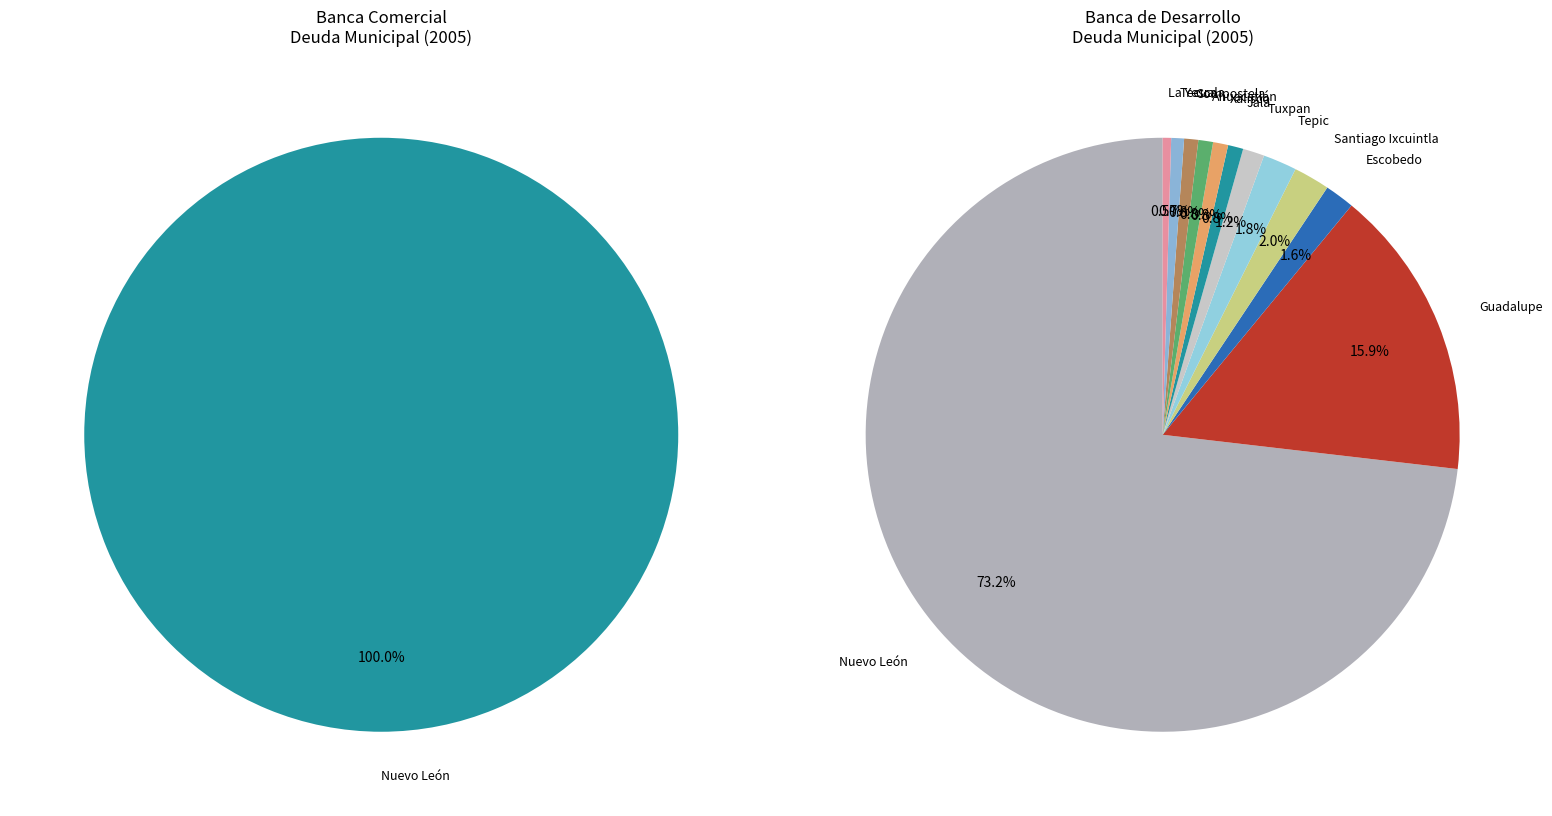

Rank the series by their average value, from lowest to highest.

Banca Comercial, Banca de Desarrollo